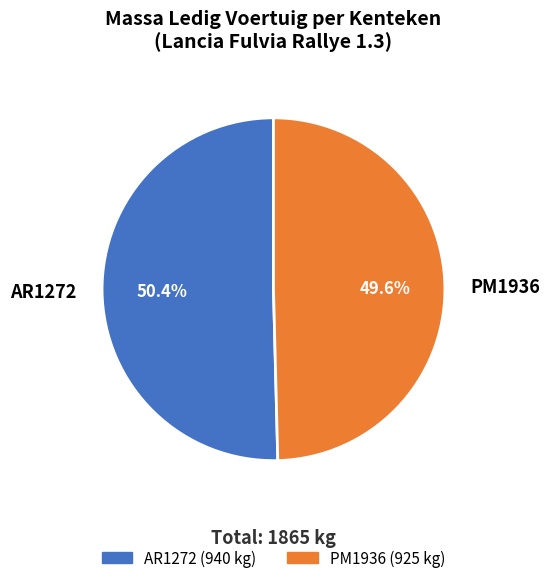

To the nearest percent, what portion does AR1272 represent?

50%